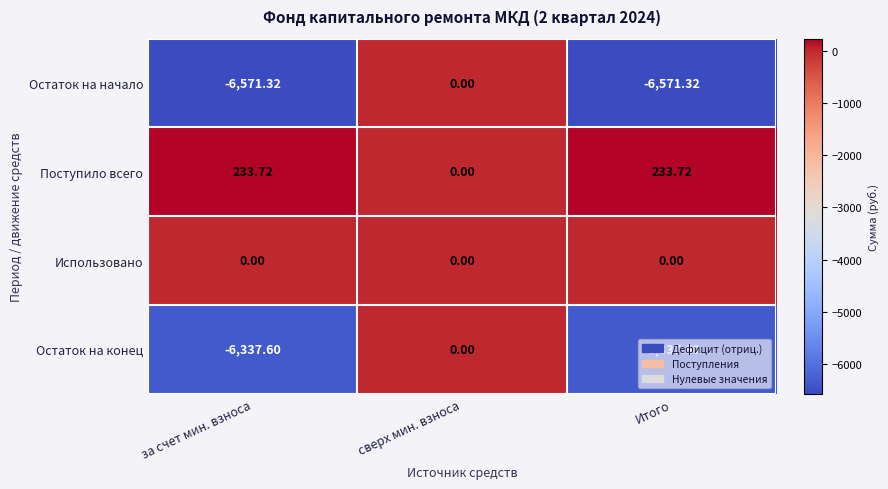

Which series changed the most between сверх мин. взноса and Итого?

Остаток на начало